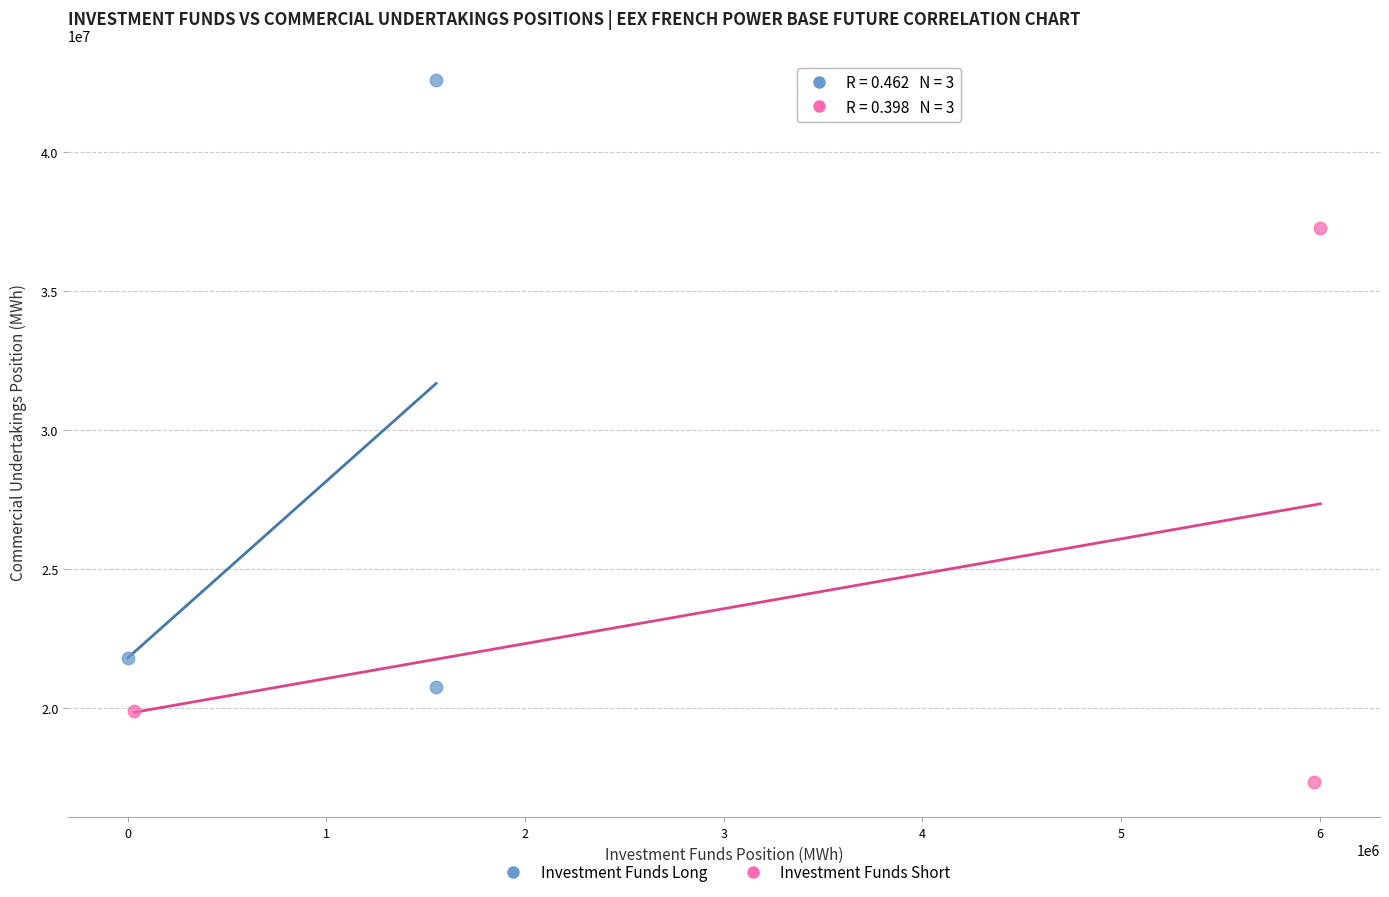

What are all the series names shown in the legend?

Investment Funds Long, Investment Funds Short